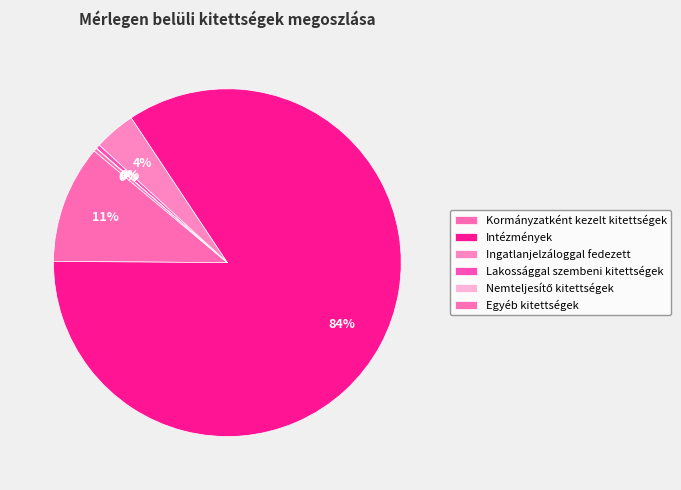

Count the number of slices in the pie.

6